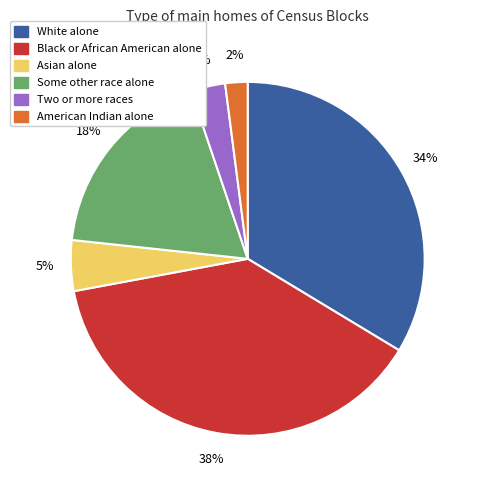

How many slices are in this pie chart?

6